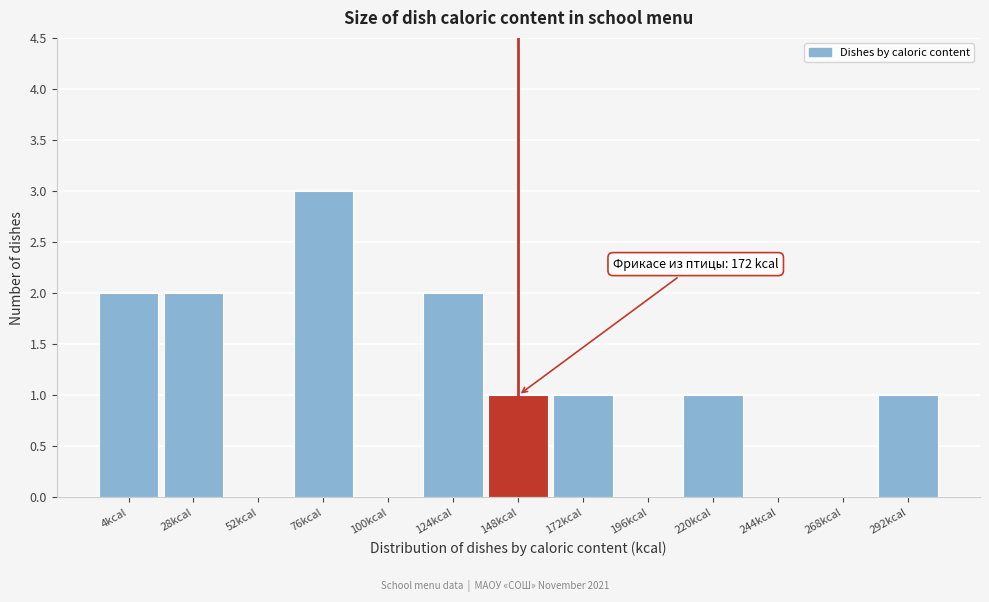

Reading left to right, list all the values displayed in this chart.

4kcal=2	28kcal=2	52kcal=0	76kcal=3	100kcal=0	124kcal=2	148kcal=1	172kcal=1	196kcal=0	220kcal=1	244kcal=0	268kcal=0	292kcal=1